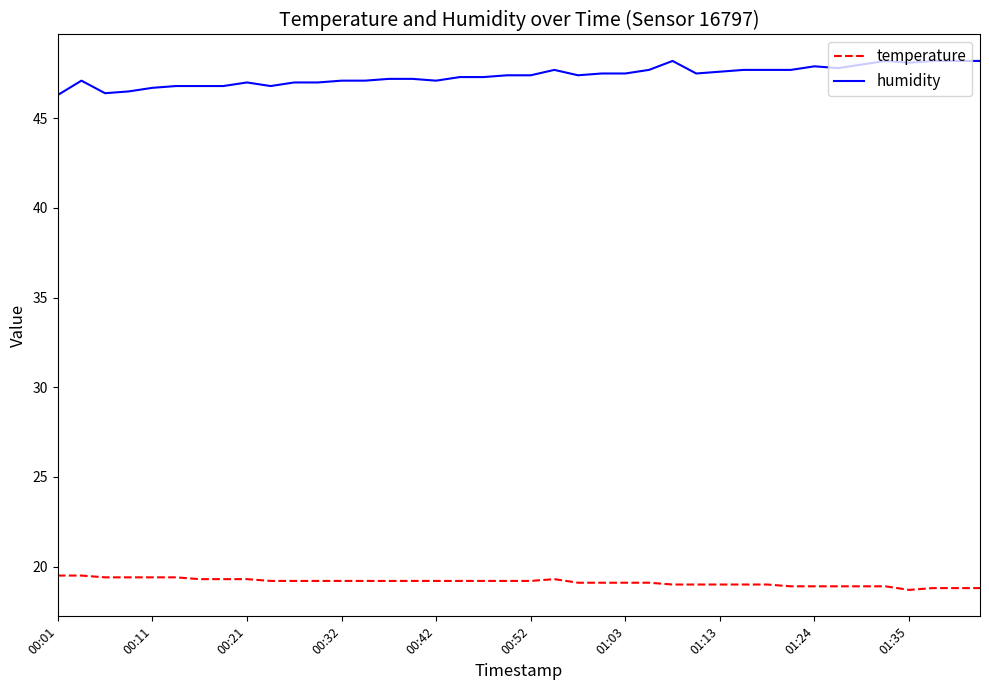

What are all the series names shown in the legend?

temperature, humidity